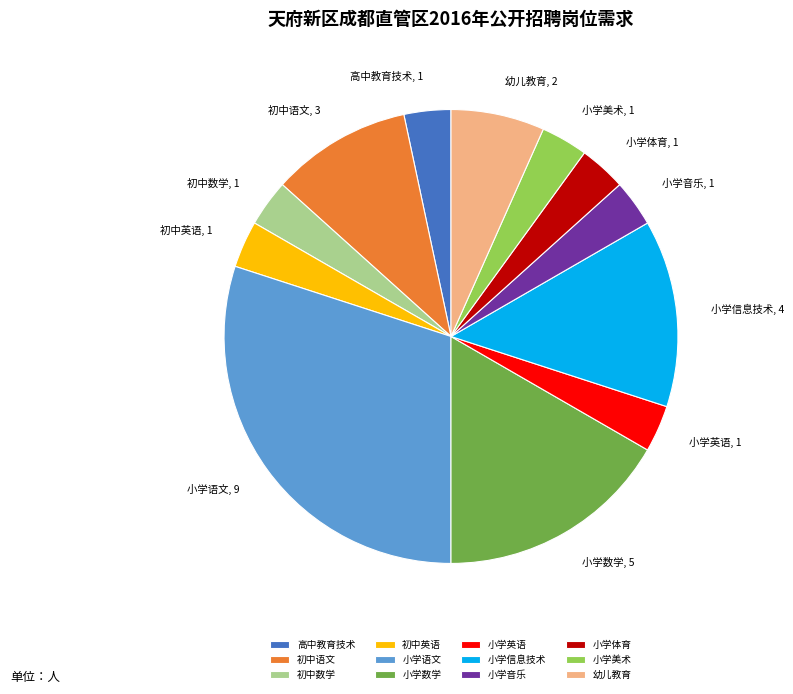

Count the number of slices in the pie.

12